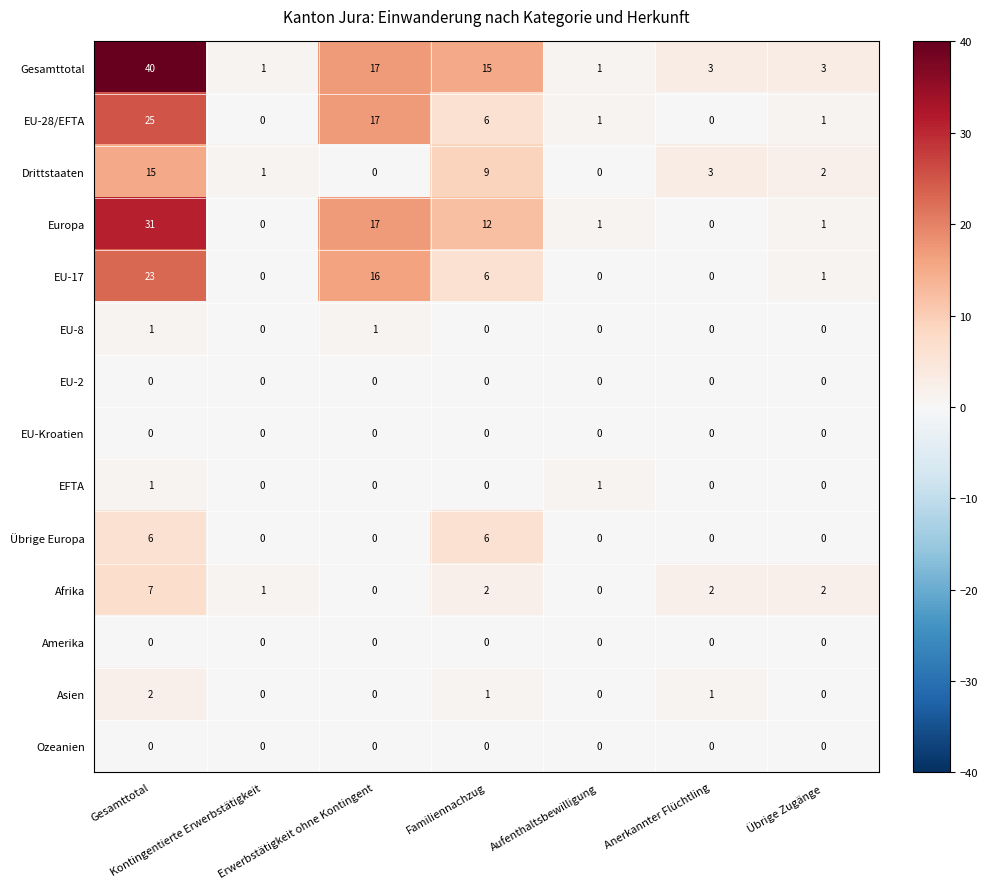

Where is Drittstaaten nearest to the value 7?

Familiennachzug